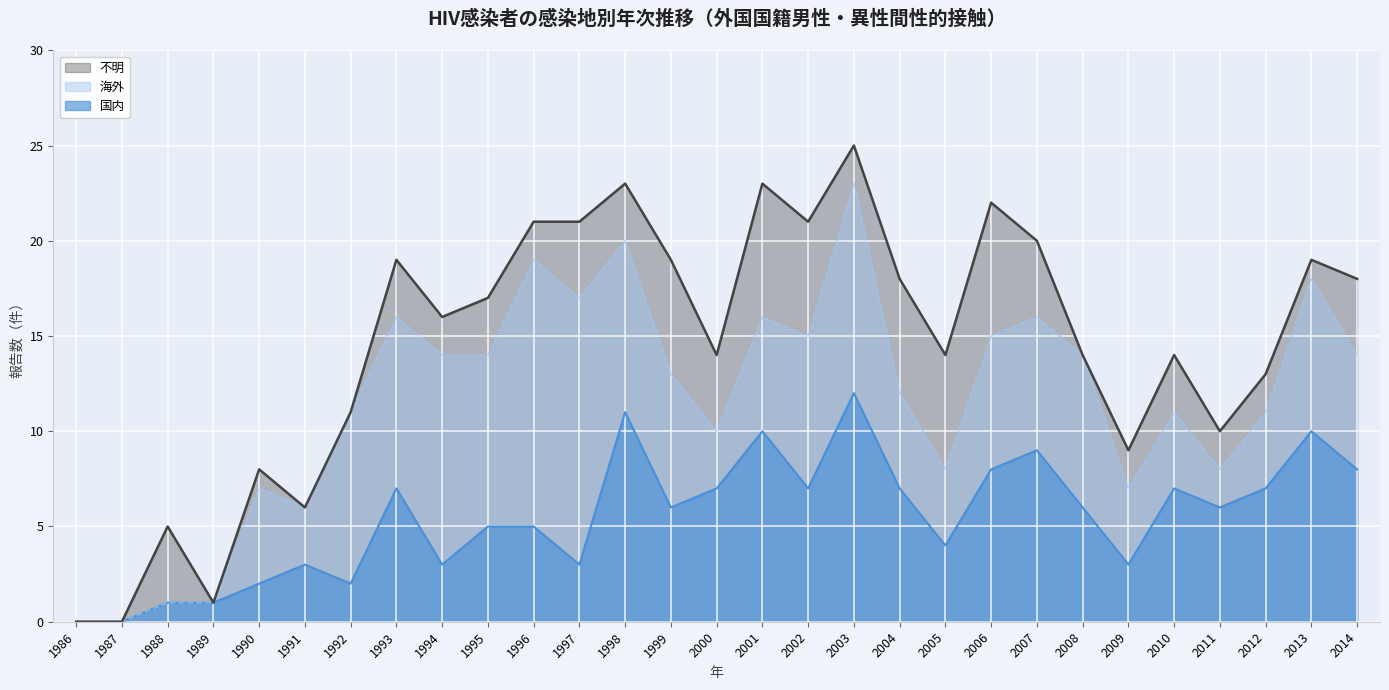

What is the approximate value of 不明 at 2003?

25